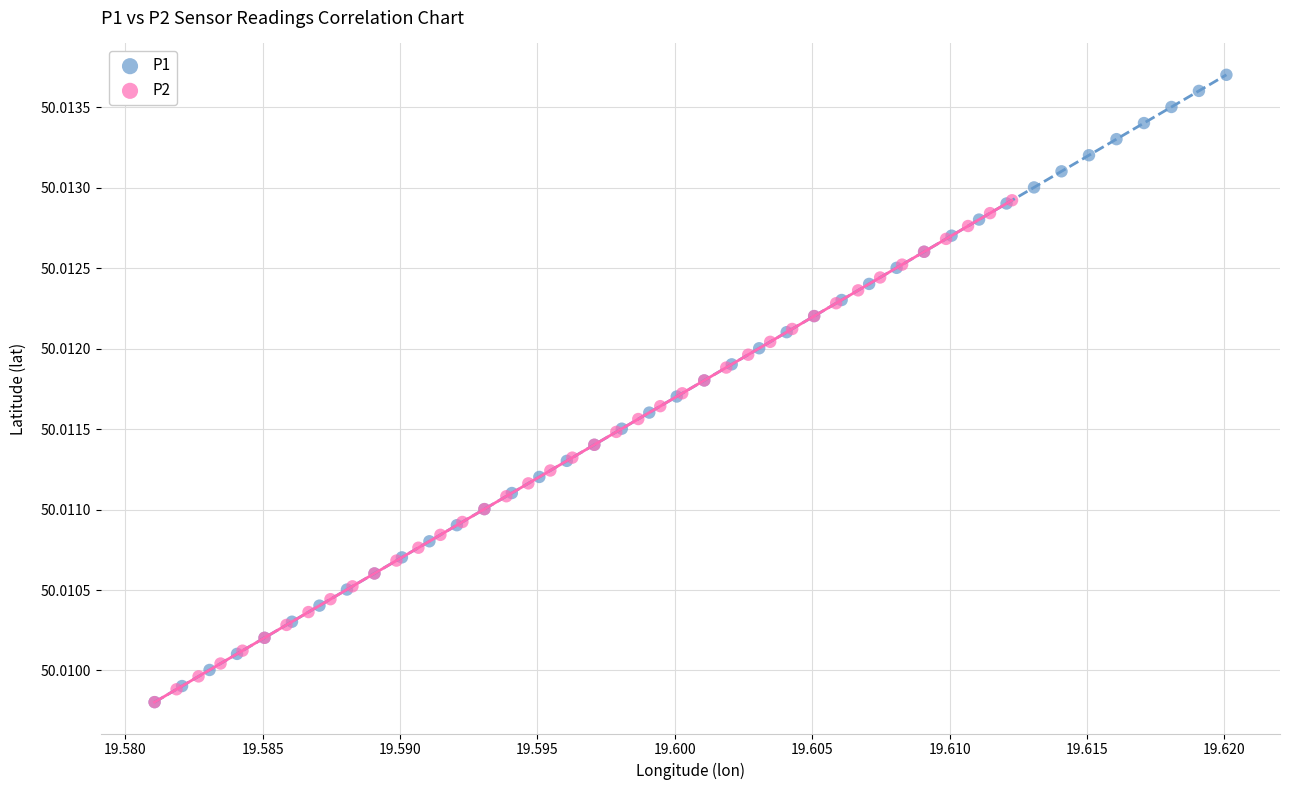

Which series has the largest Y range (max minus min)?

P1